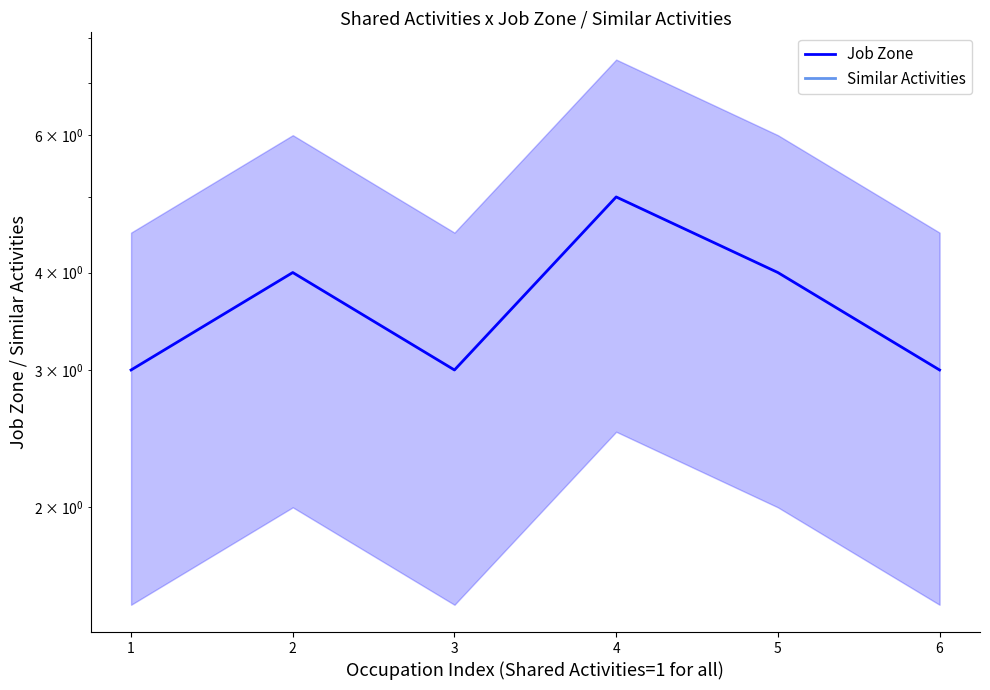

List the series in order of their overall mean, highest first.

Job Zone, Similar Activities